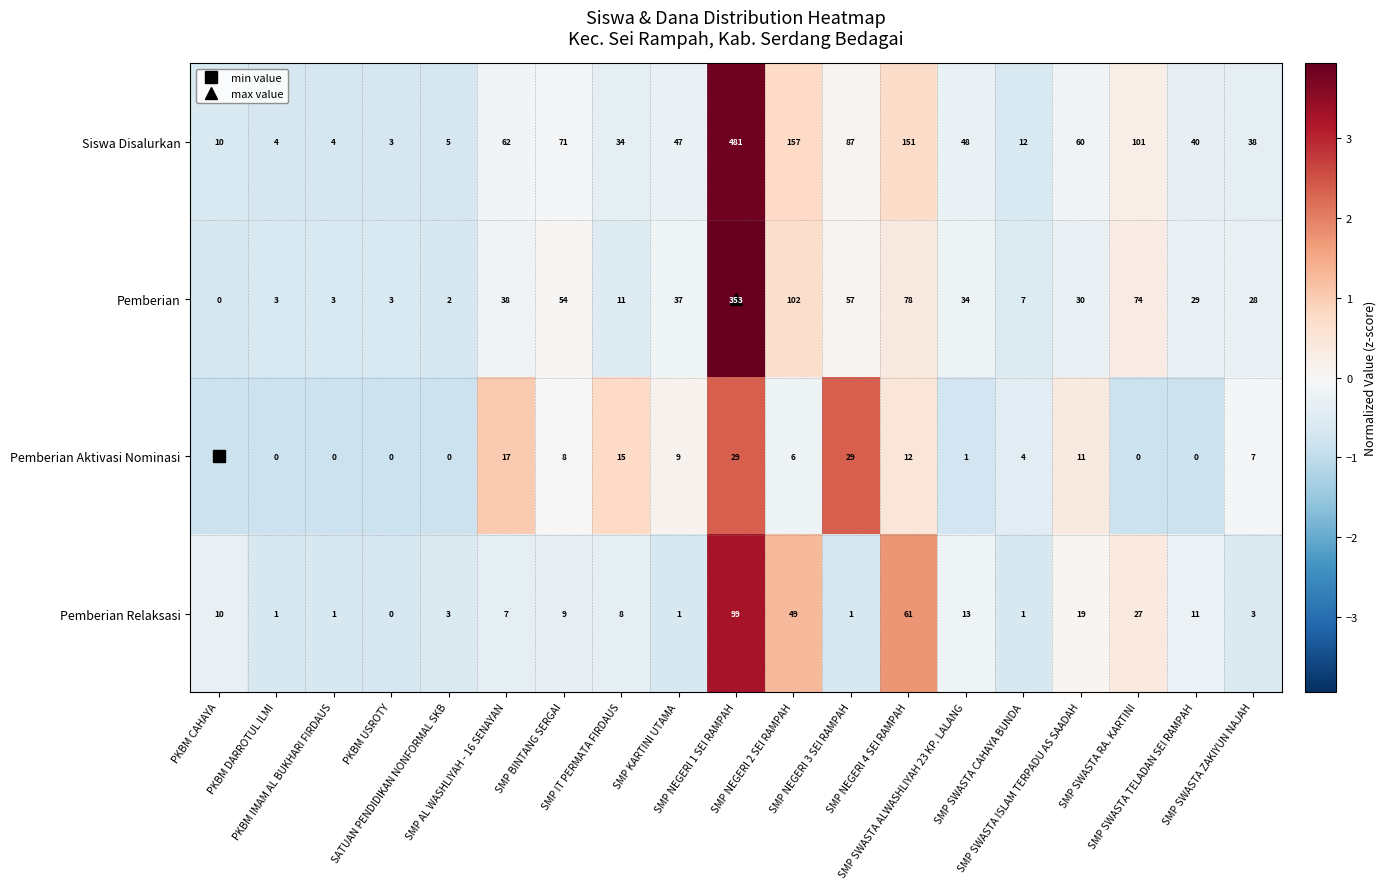

Between SMP NEGERI 1 SEI RAMPAH and SMP SWASTA ZAKIYUN NAJAH, which series saw the biggest shift?

Siswa Disalurkan